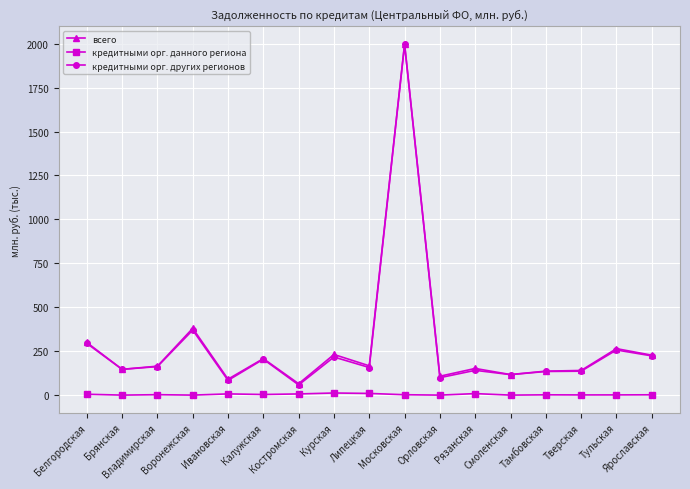

True or false: кредитными орг. данного региона and кредитными орг. других регионов cross at least once.

False